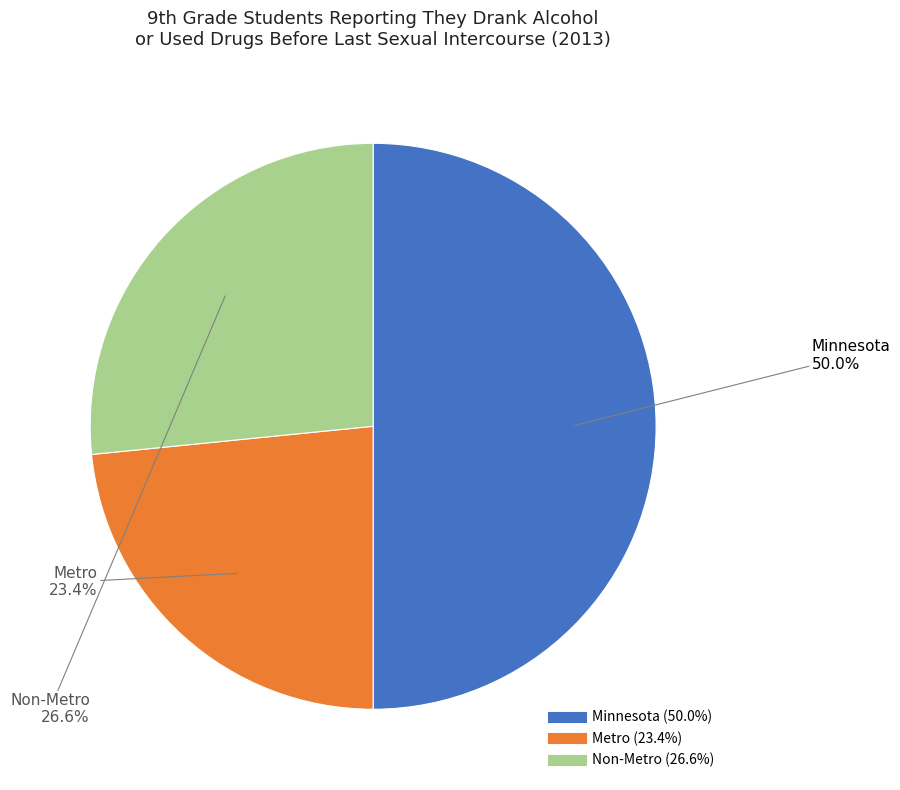

How many slices are in this pie chart?

3